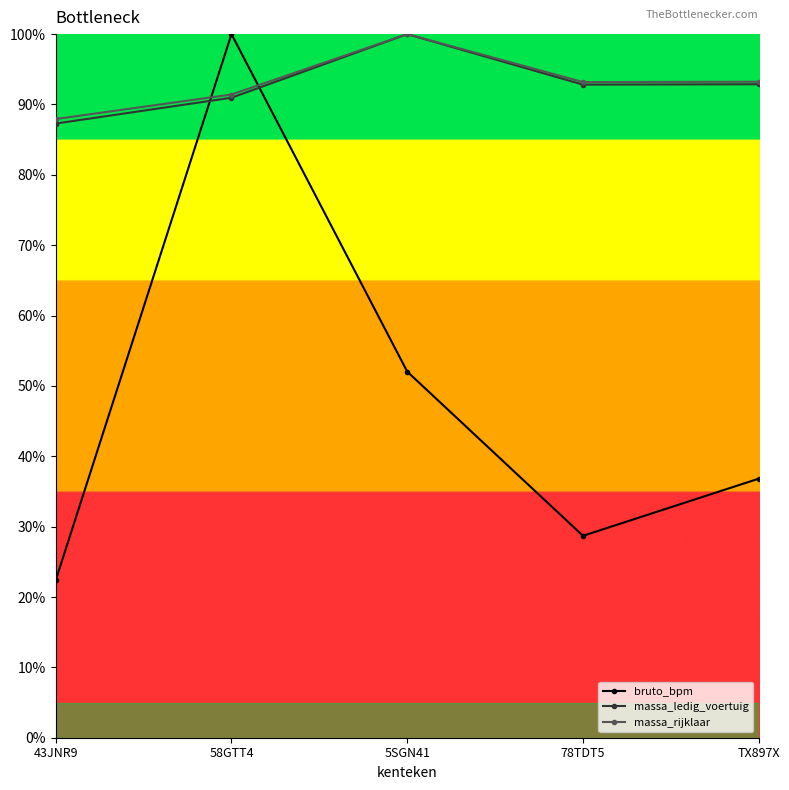

The bruto_bpm series shows 92.3 at 5SGN41. True or false?

False